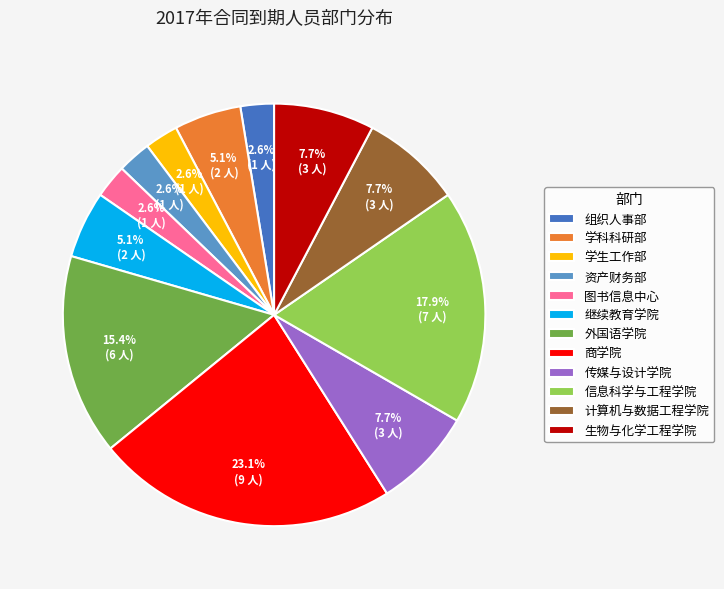

Between 信息科学与工程学院 and 商学院, which is larger?

商学院